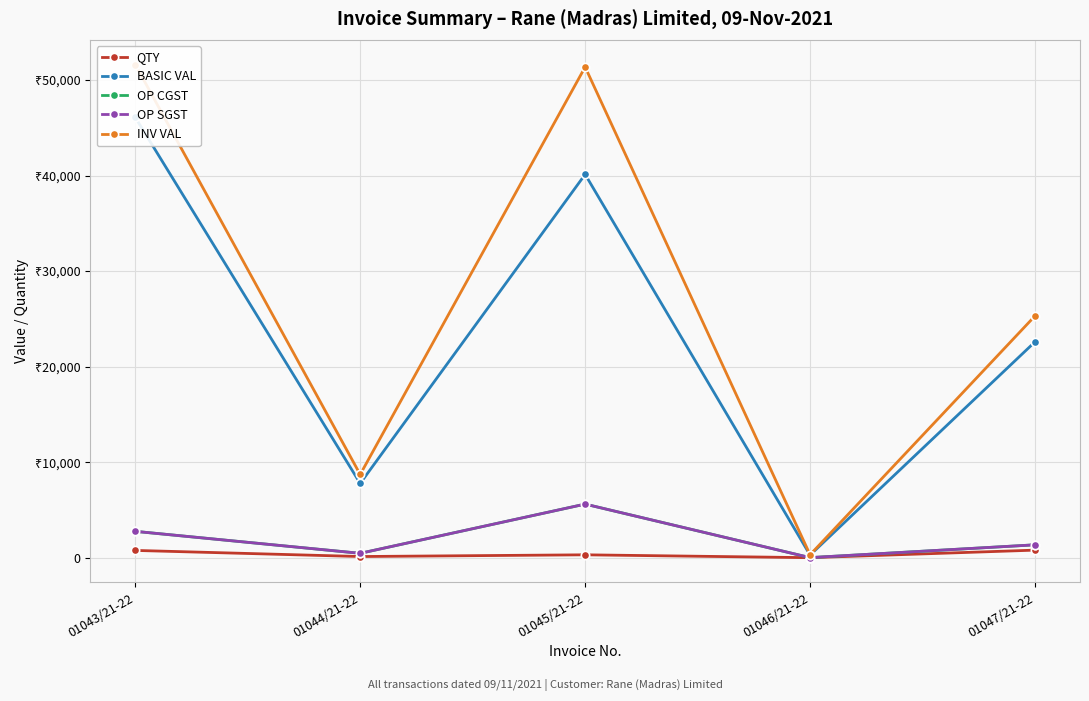

True or false: OP CGST has more than 2 points higher than both neighbors.

False